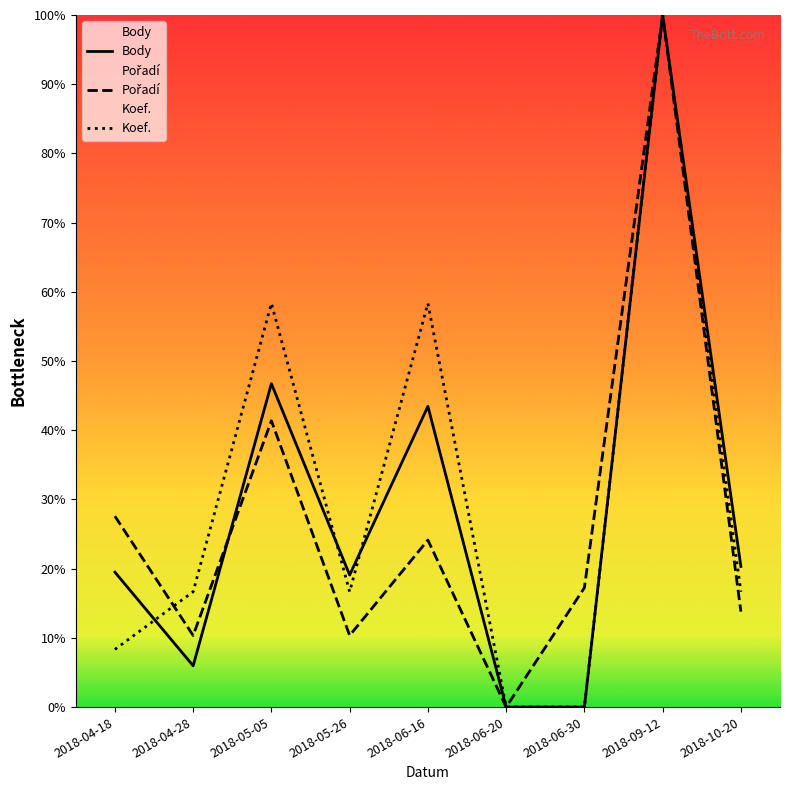

Which series has the largest total across all categories?

Koef.